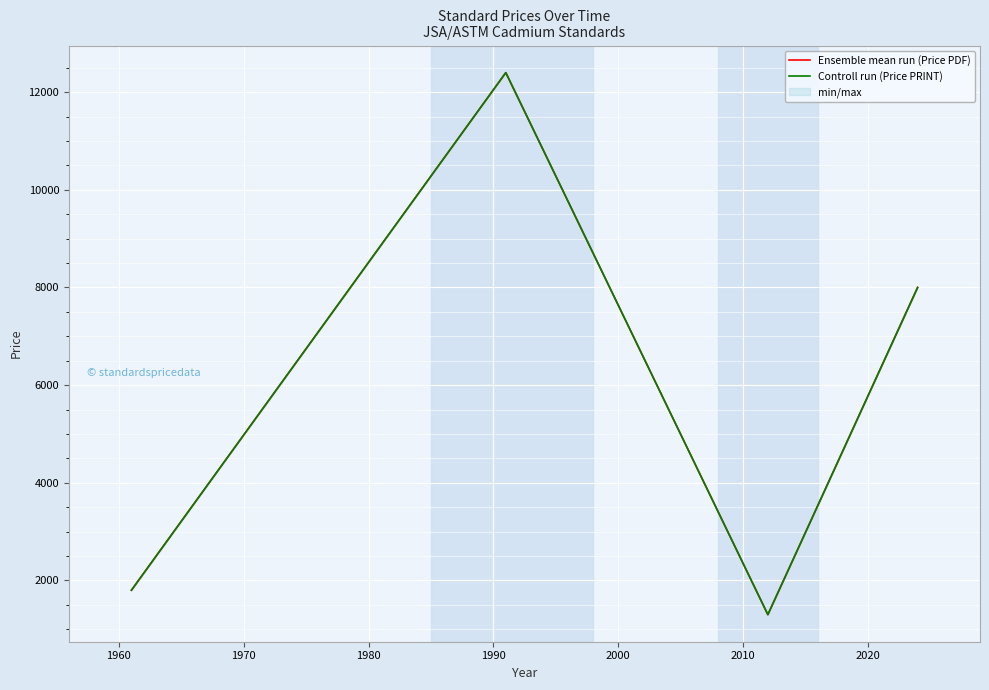

How many lines are shown in the chart?

2